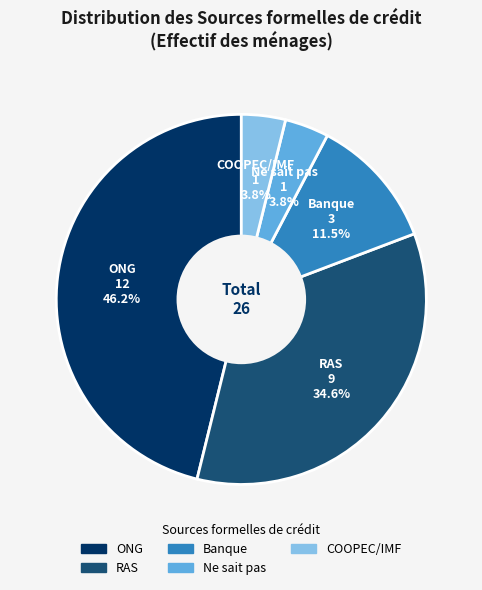

What portion of the pie excludes COOPEC/IMF?

96.2%